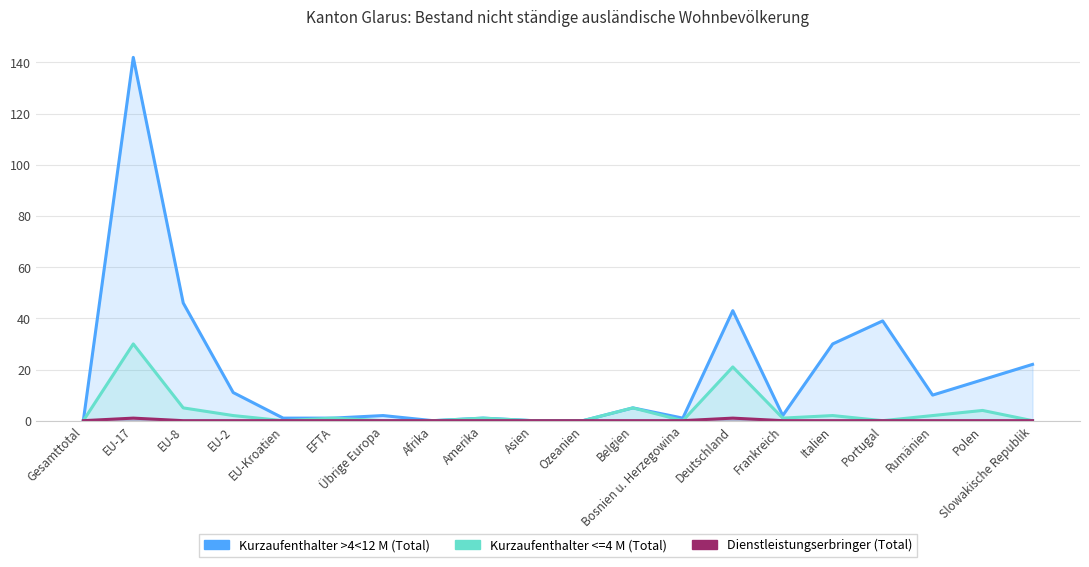

How many Dienstleistungserbringer (Total) values are between 0 and 1?

20